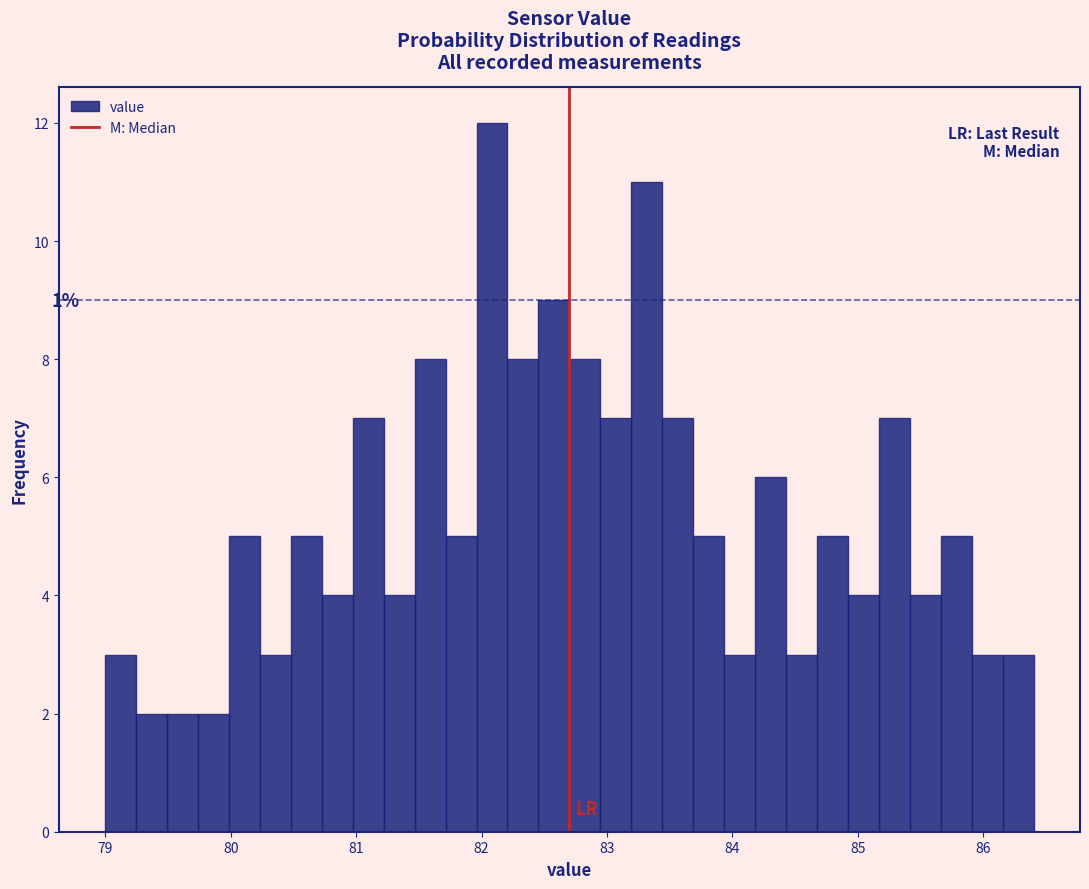

Around what value on the x-axis is the tallest bar? Give the approximate position of its centre, as read against the axis.

82.1